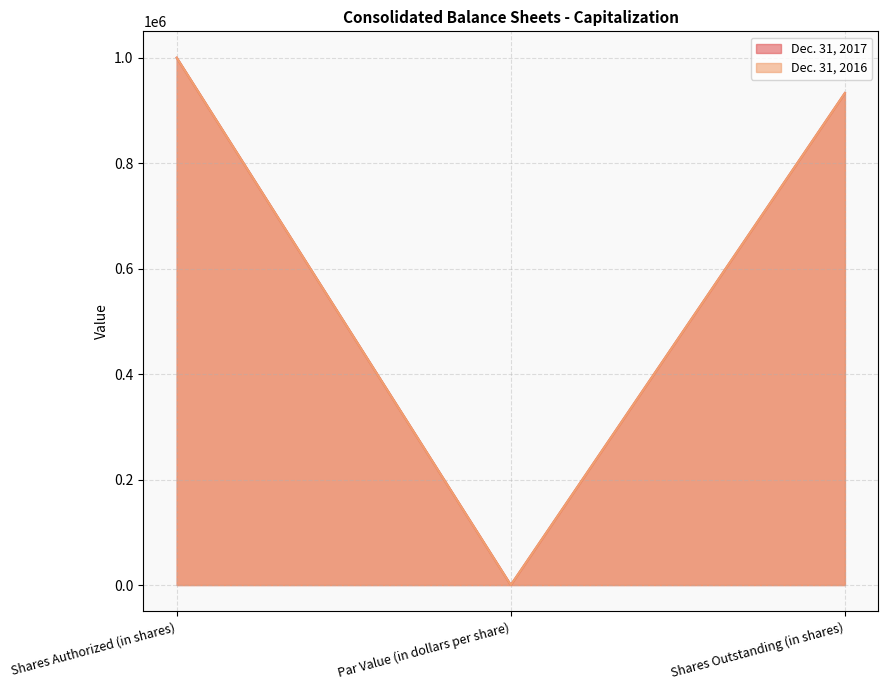

Count the number of data series in this chart.

2